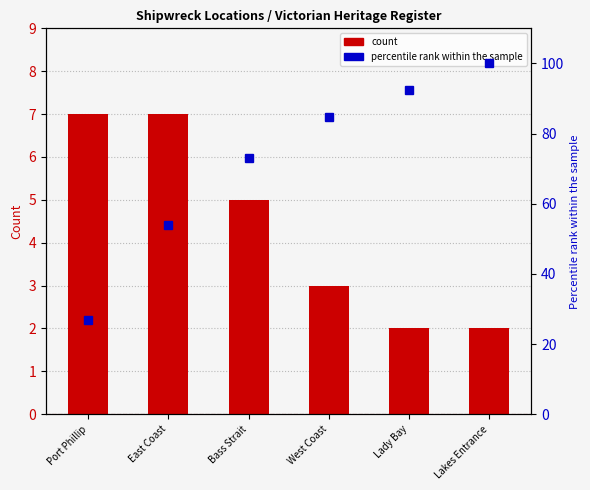

Which category has the lowest value across all series?

Lady Bay